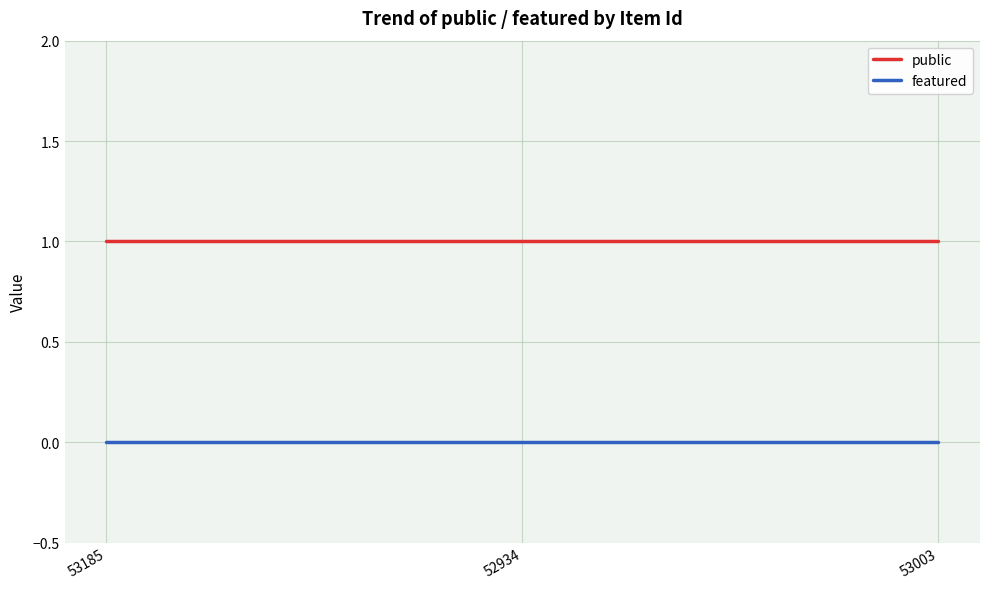

True or false: public has a value of 0 at 53185.

False